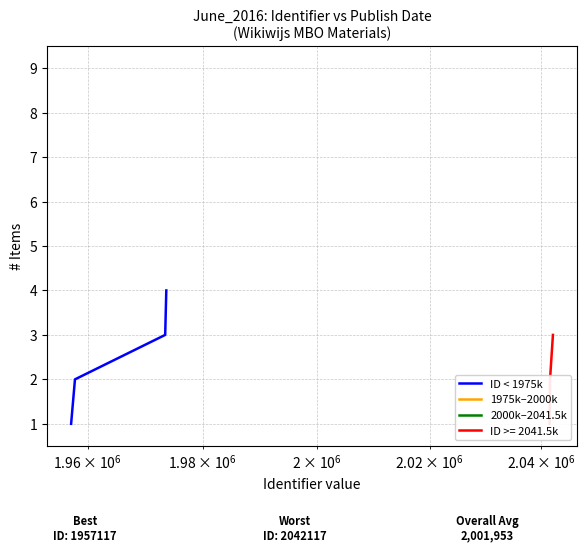

True or false: ID < 1975k has more than 0 interior local peaks.

False